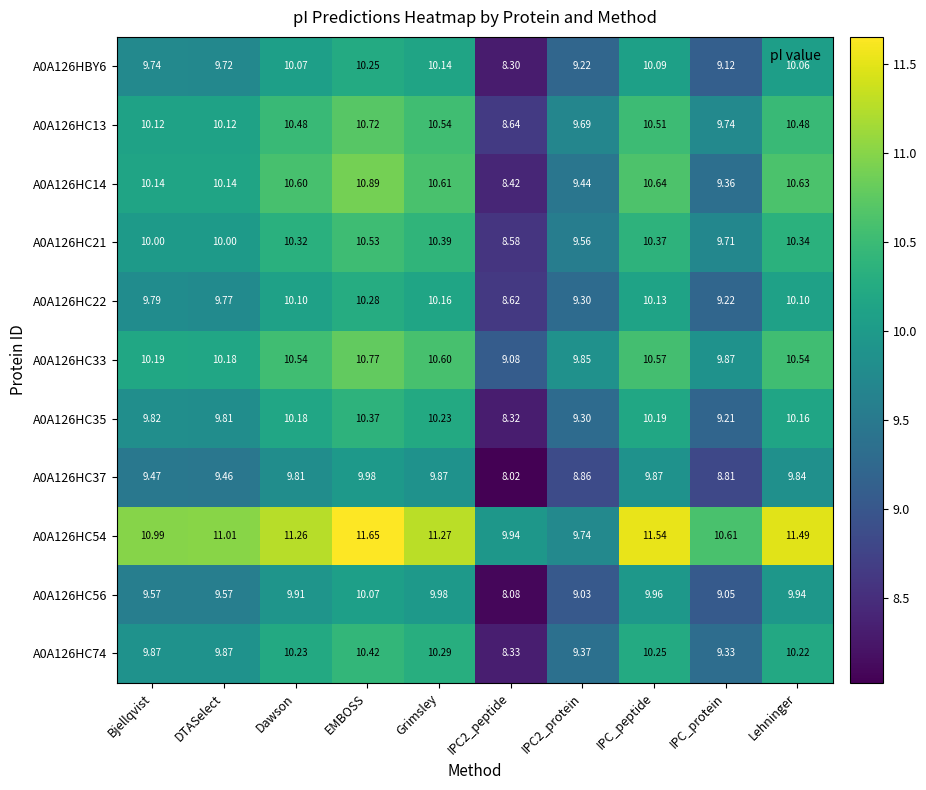

Which series has the largest total across all categories?

A0A126HC54